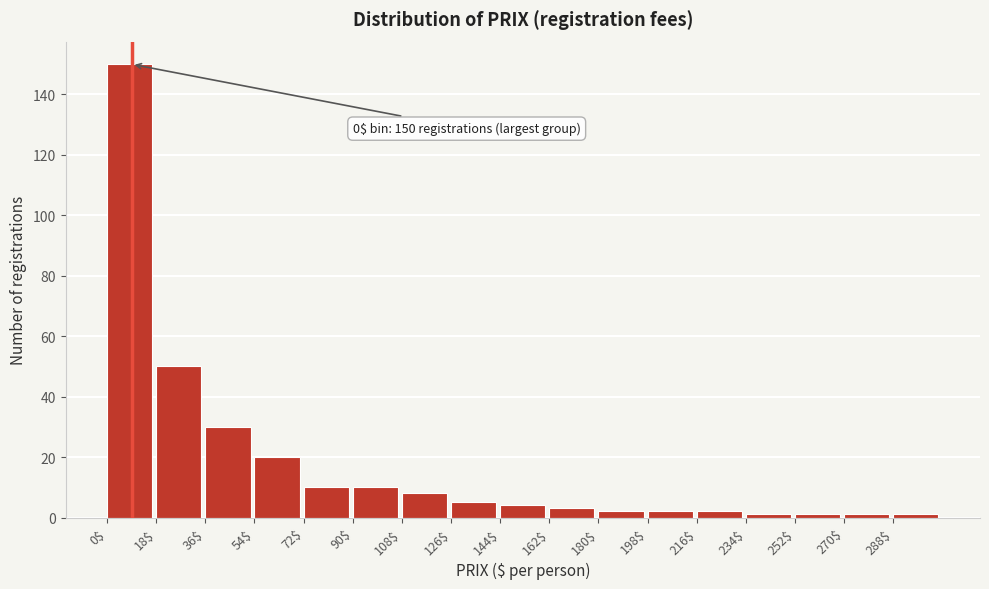

Which range on the x-axis has the tallest bar?

0 to 18